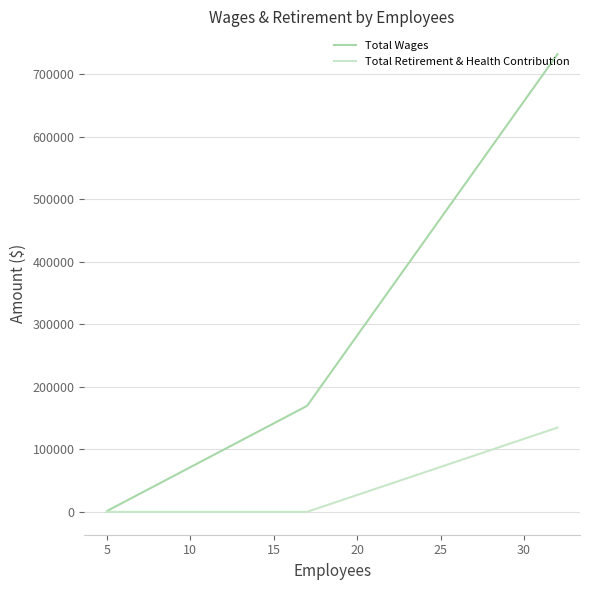

Rank the series by their maximum value, from lowest to highest.

Total Retirement & Health Contribution, Total Wages